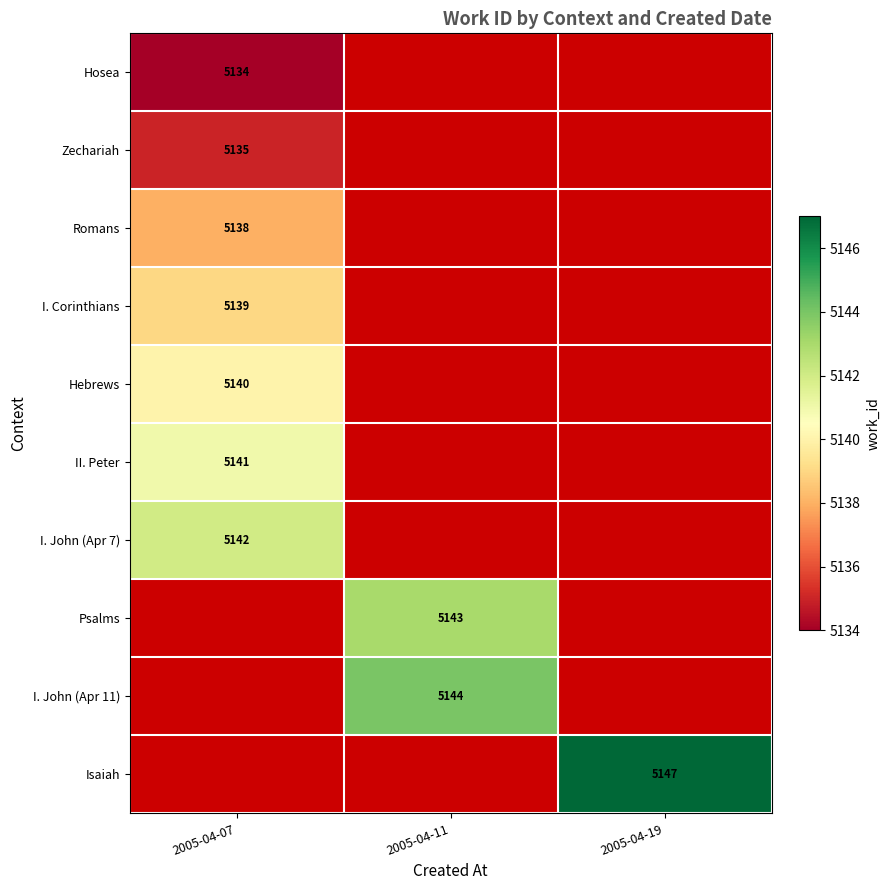

True or false: II. Peter has a value of 5141 at 2005-04-07.

True